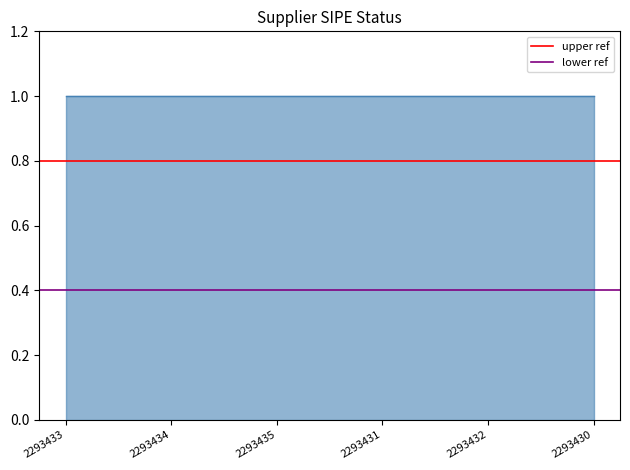

List the series in order of their peak value, lowest first.

lower ref, upper ref